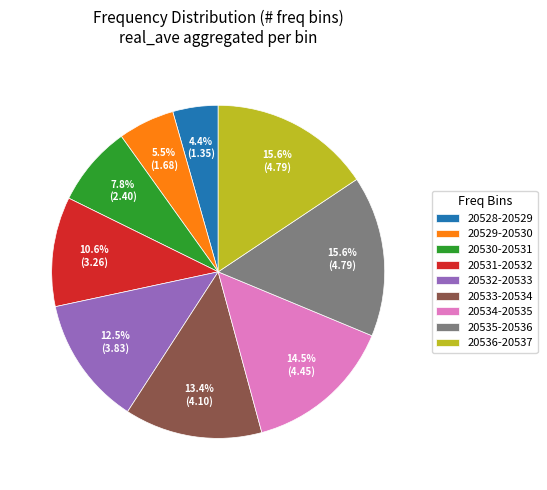

Which has a higher value, 20533-20534 or 20531-20532?

20533-20534